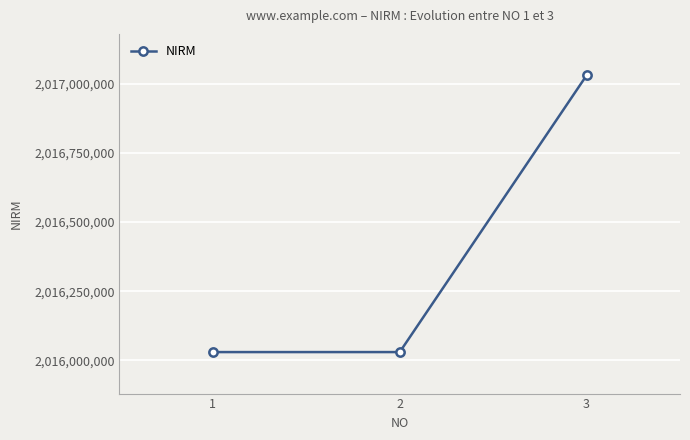

The value at 3 is 2017030175. True or false?

True